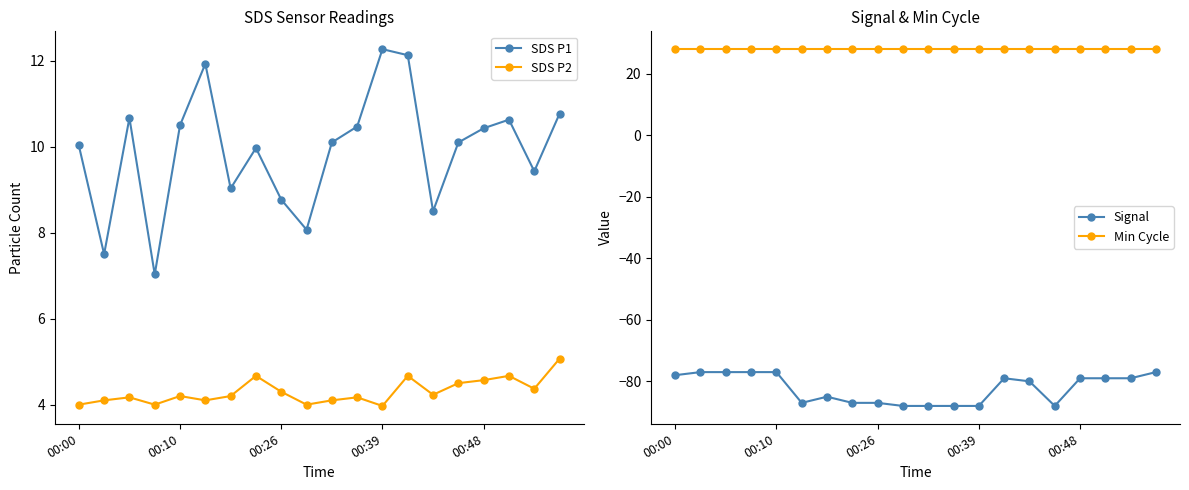

Which category has the highest value in the Min Cycle series?

00:00